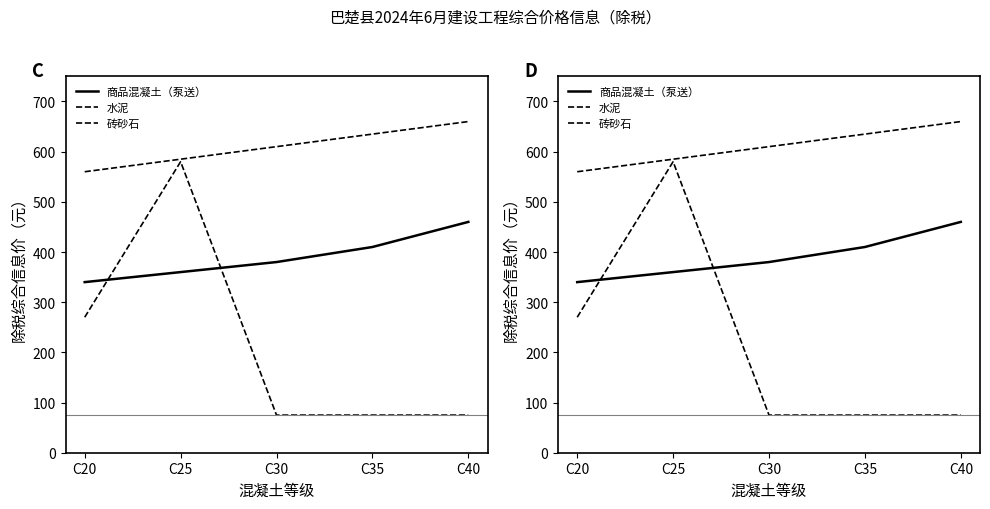

What is the value of the 商品混凝土（泵送） point at the 1st from the left?

340